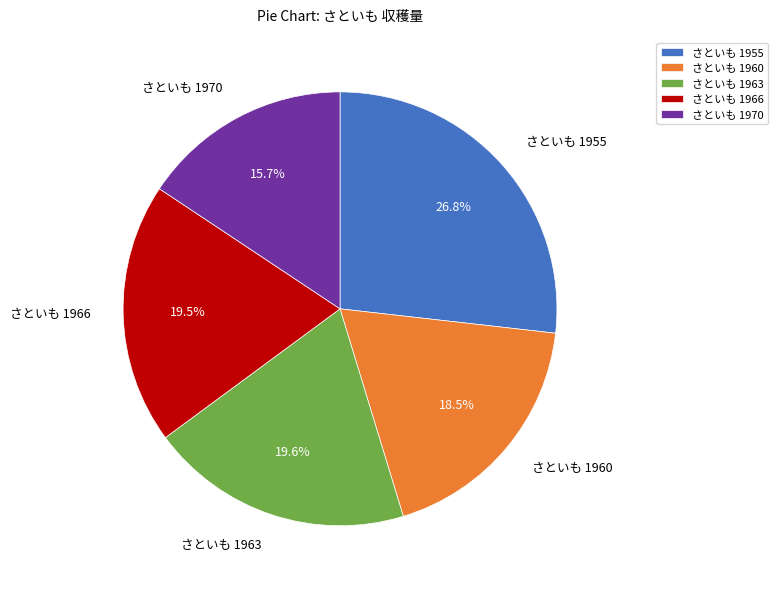

Which slice is the smallest?

さといも 1970